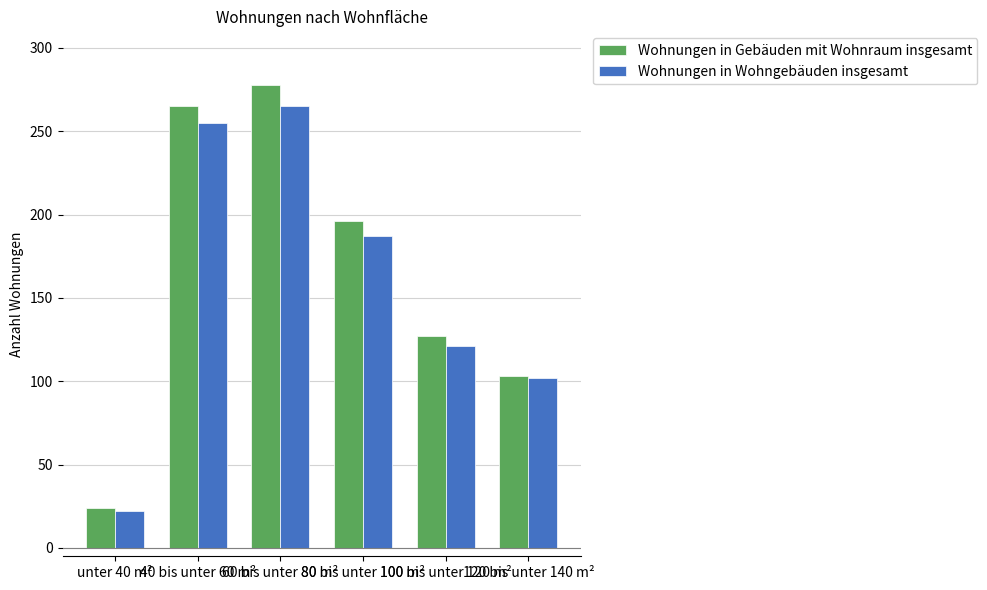

Which series has the largest range (max minus min)?

Wohnungen in Gebäuden mit Wohnraum insgesamt